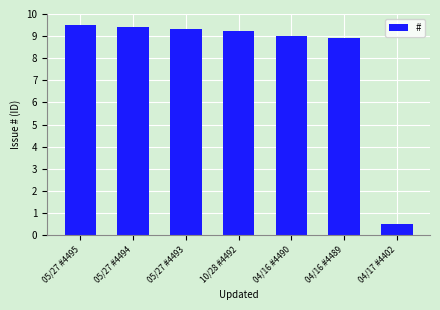

Is it true that the value at 05/27 #4493 is 9.3?

True